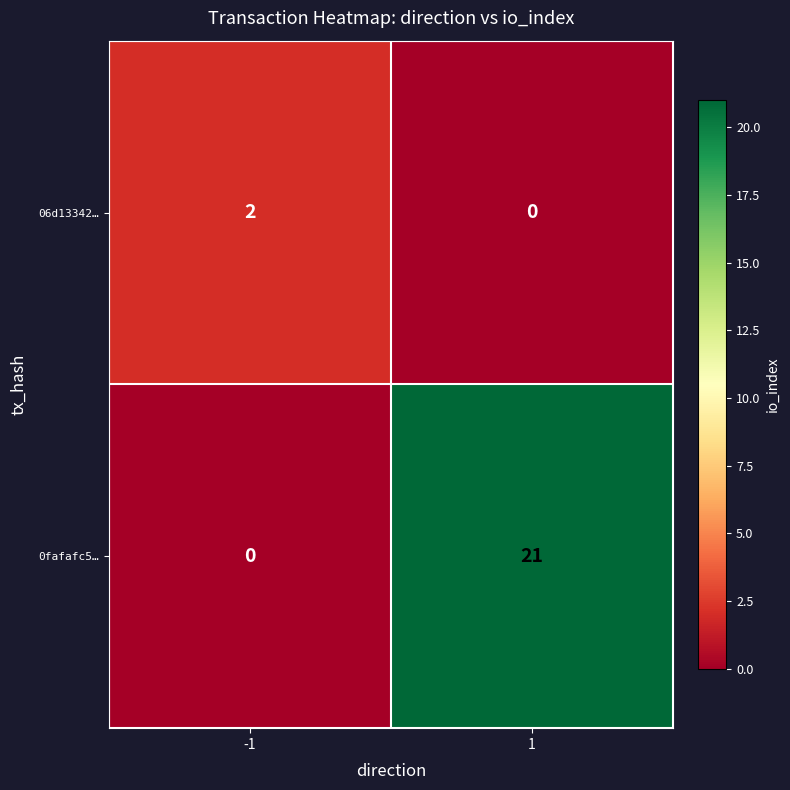

How many values in the 06d13342… series are below 2?

1